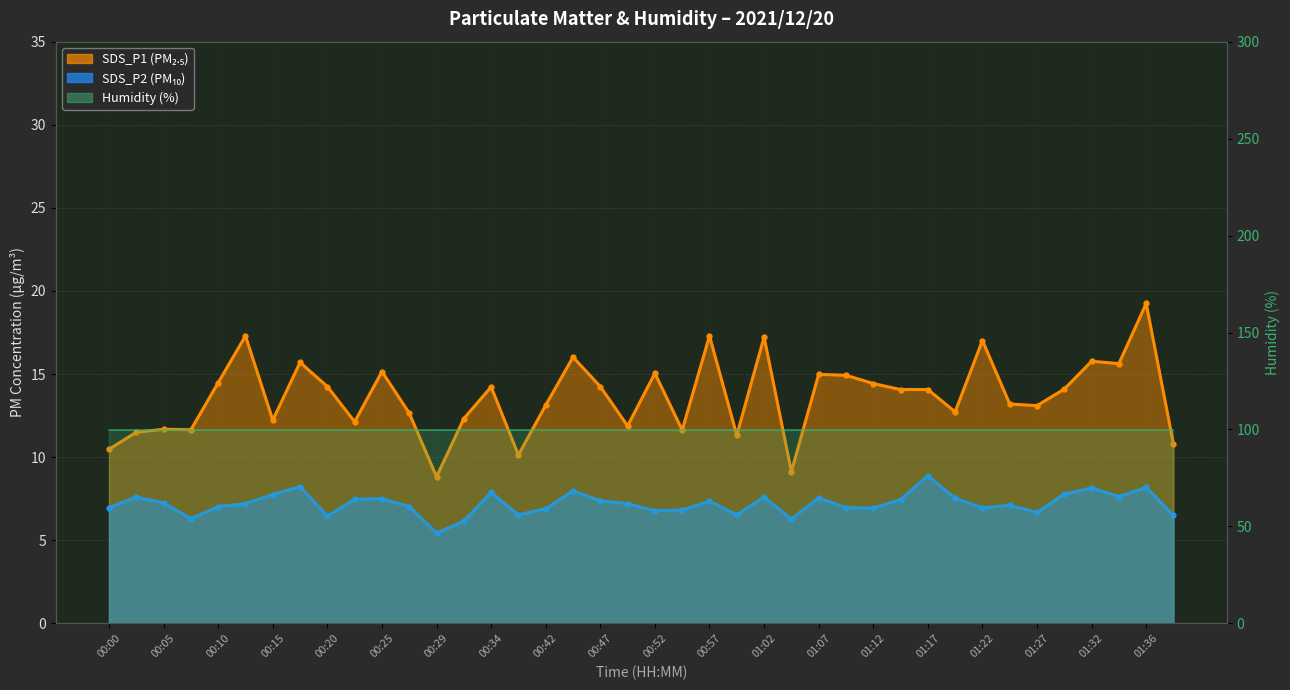

Between 00:00 and 01:19, which series saw the biggest shift?

SDS_P1